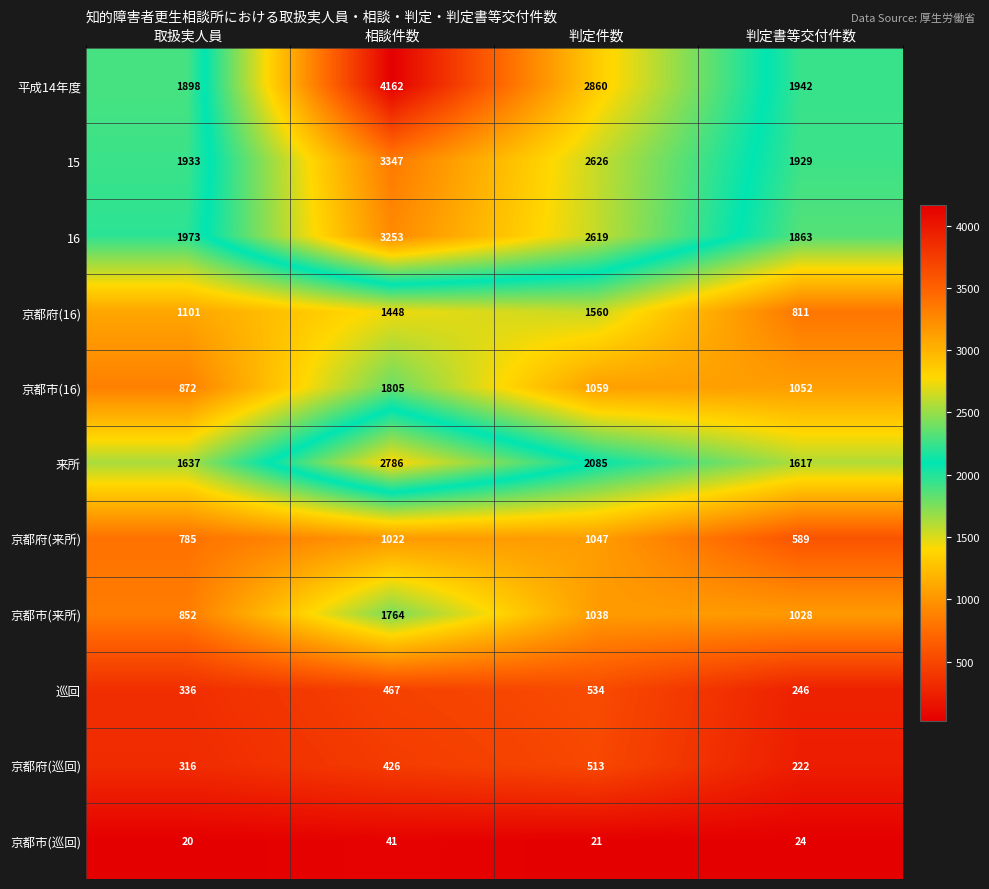

What is the difference between the maximum and minimum values in the 京都府(巡回) series?

291